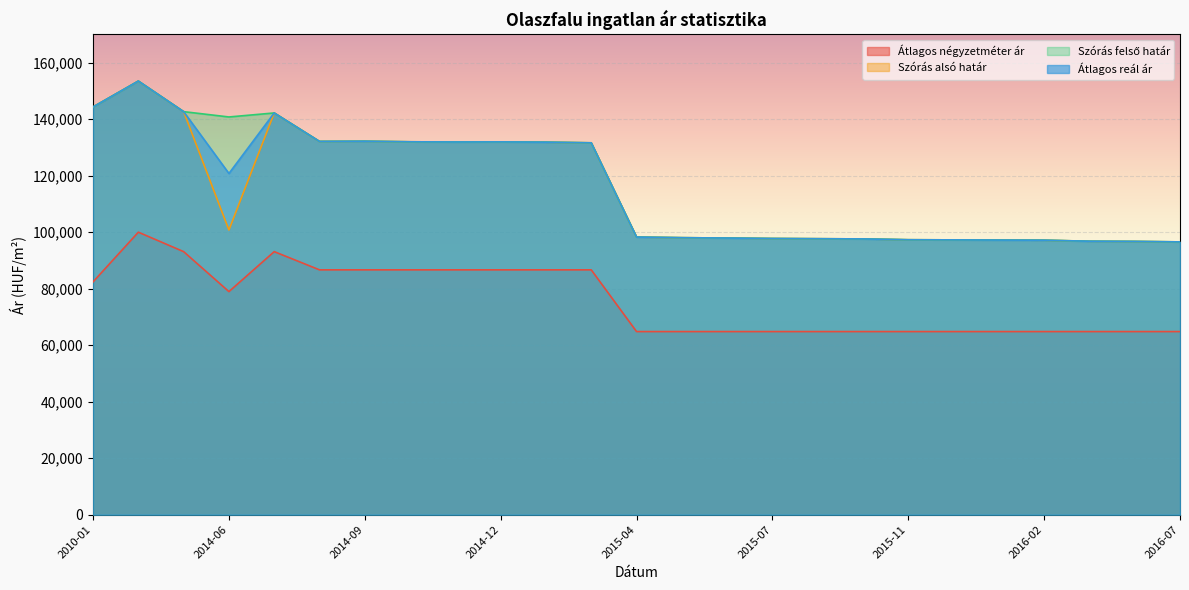

True or false: Átlagos négyzetméter ár and Szórás alsó határ cross at least once.

False